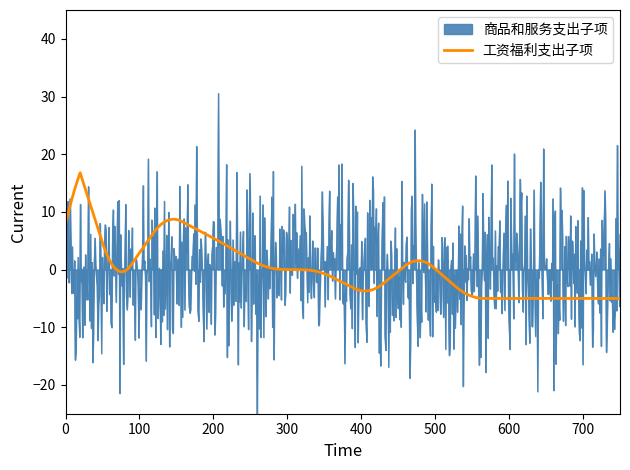

The 工资福利支出子项 series shows 2.2 at 邮电费. True or false?

False